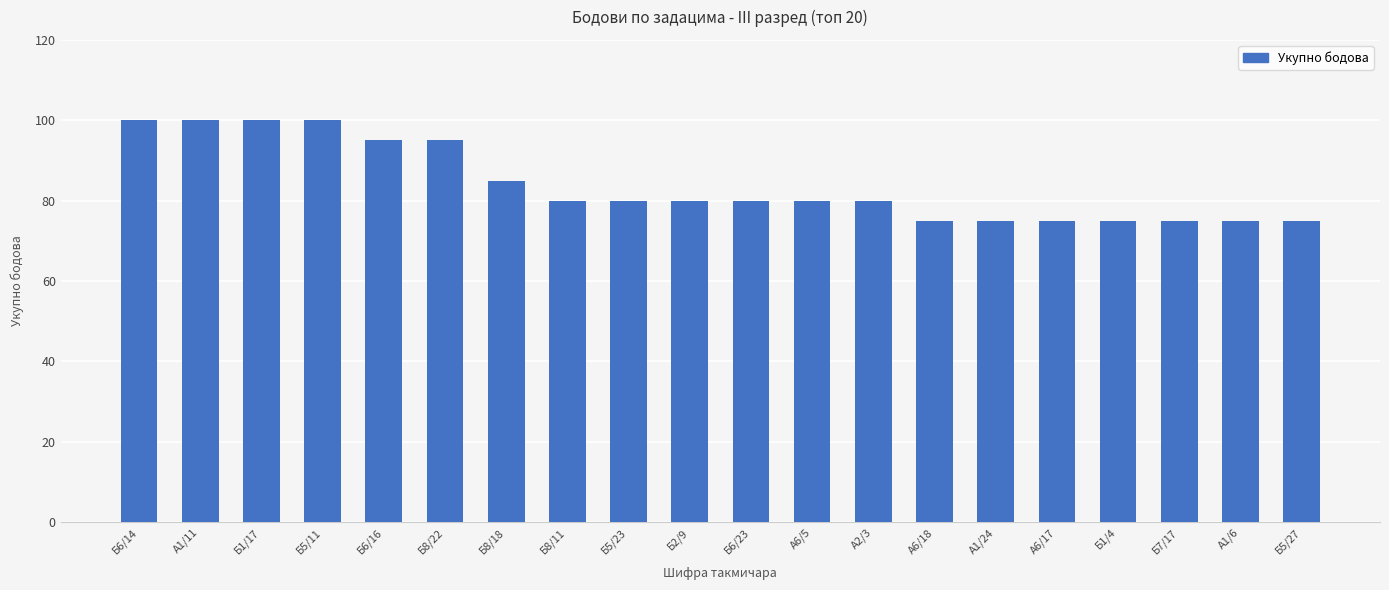

What is the minimum value shown in the chart?

75